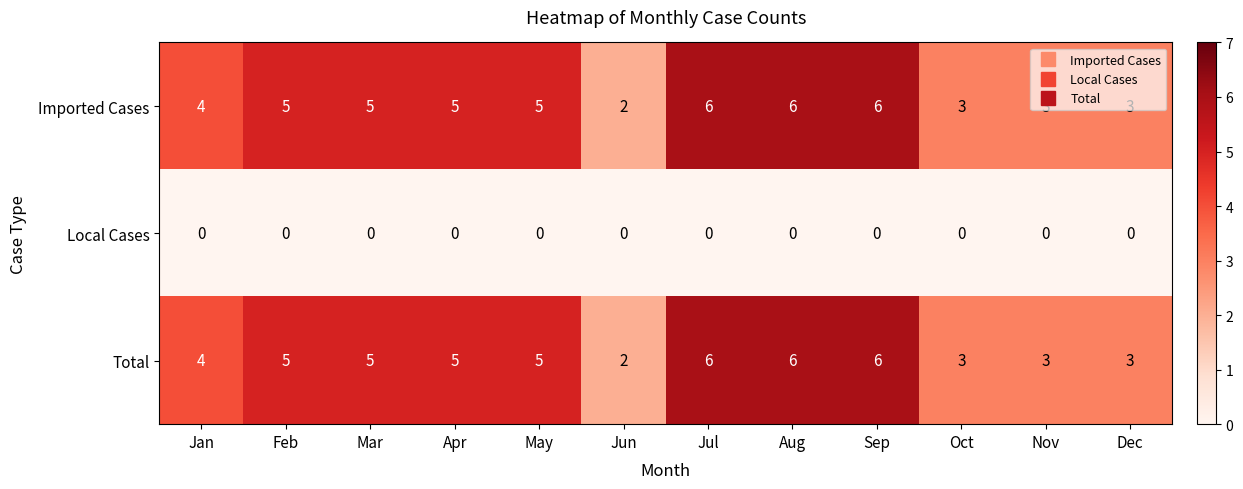

True or false: Total has a value of 3 at Feb.

False